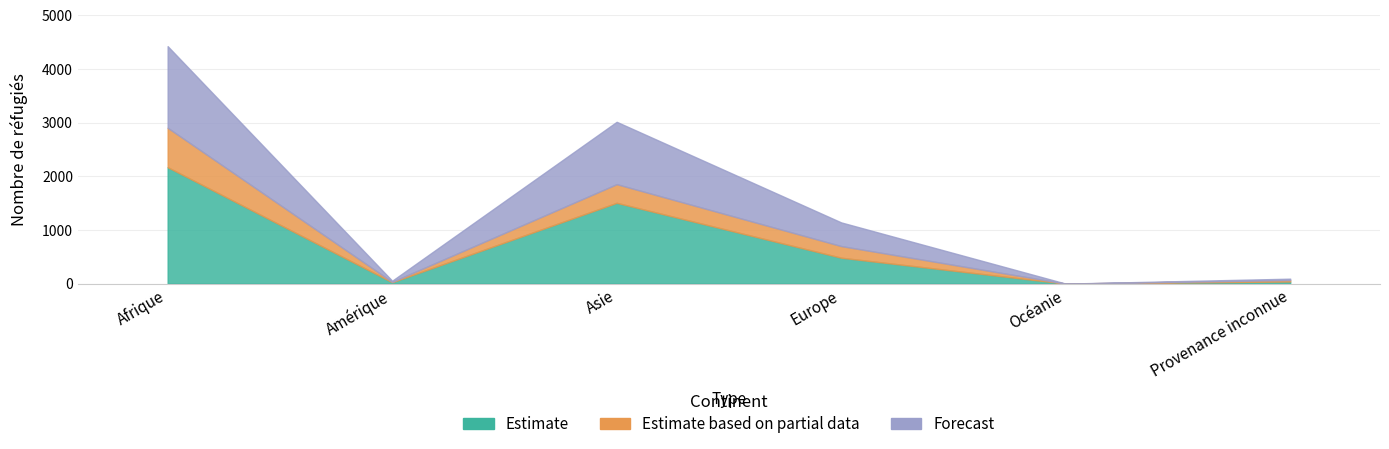

Which category has the lowest value in the Estimate series?

Océanie